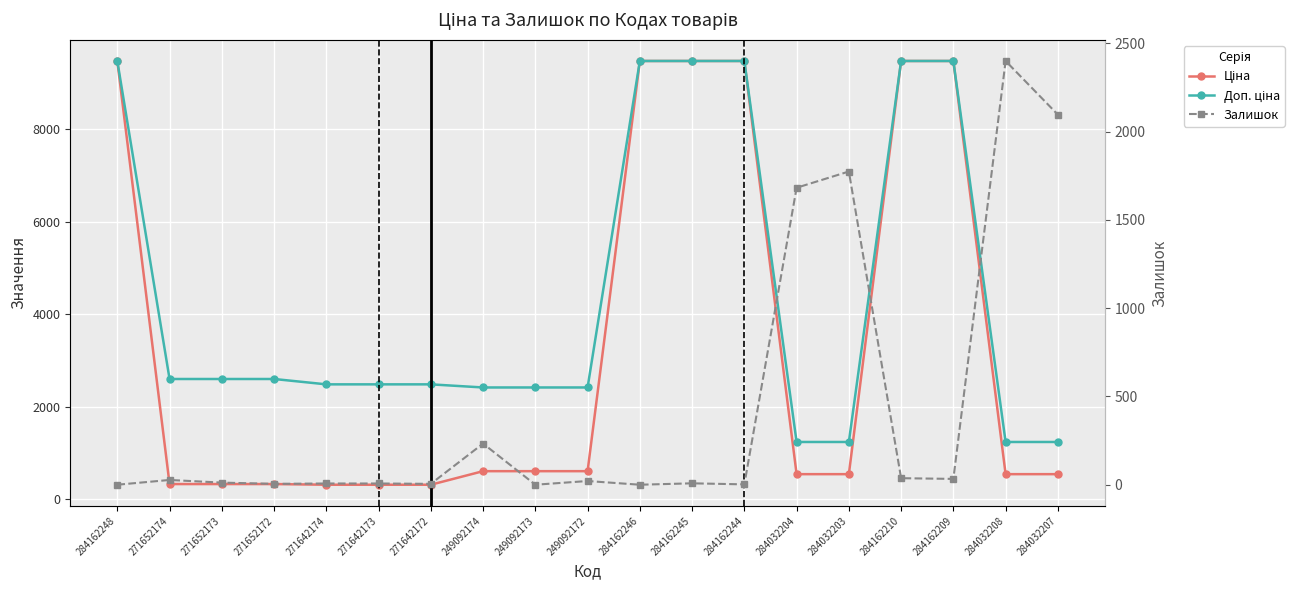

Where is the first local minimum for Залишок?

271652172